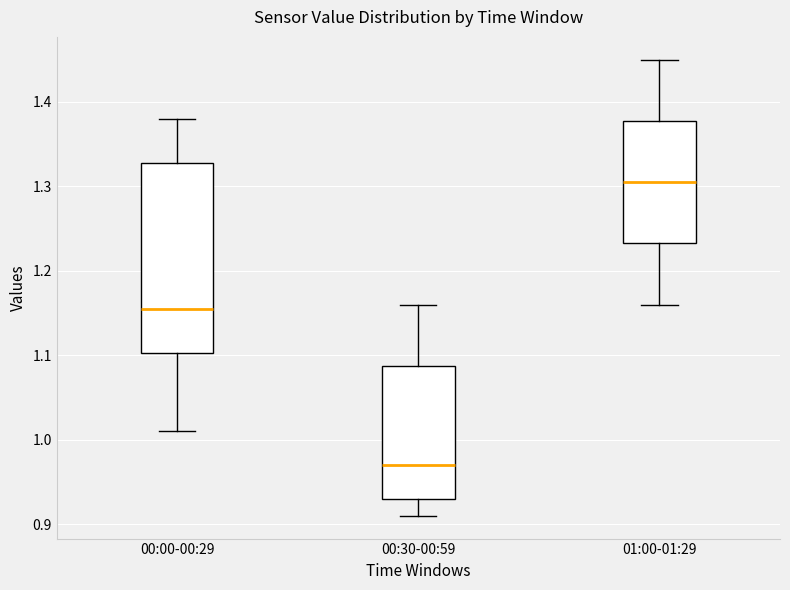

Where is the upper edge of the box for 01:00-01:29 on the y-axis? The values are not printed on the chart, so give them approximately, as read against the axis.

1.38